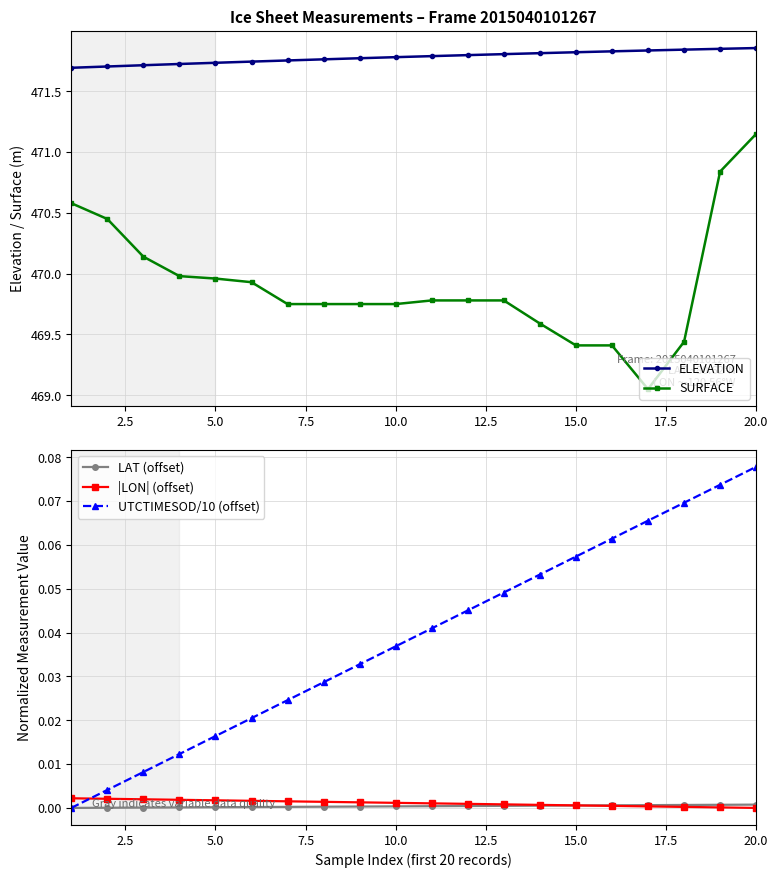

At which label does UTCTIMESOD/10 (offset) reach its peak?

20.0